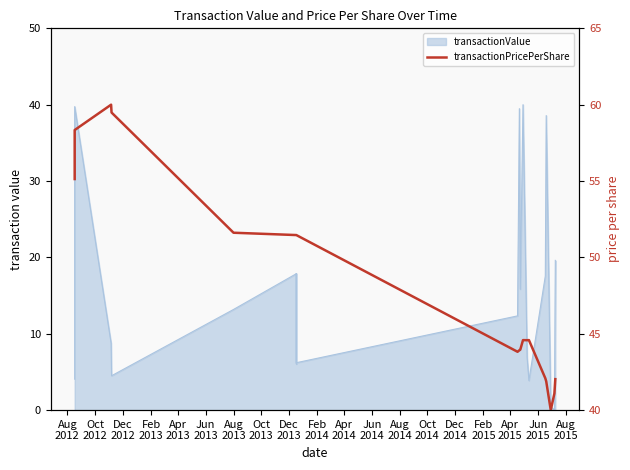

What is the difference between the maximum and minimum values?

20.0